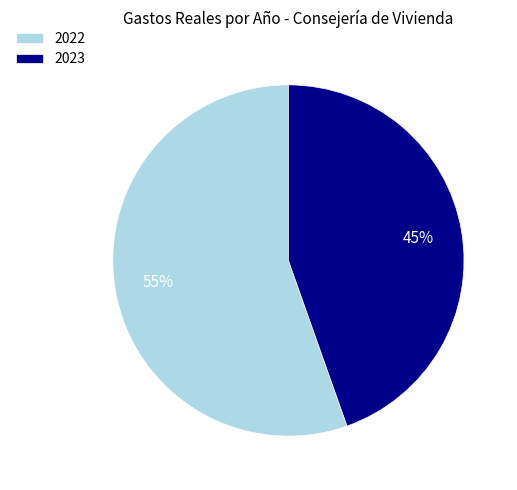

To the nearest percent, what is the combined percentage of 2022 and 2023?

100%